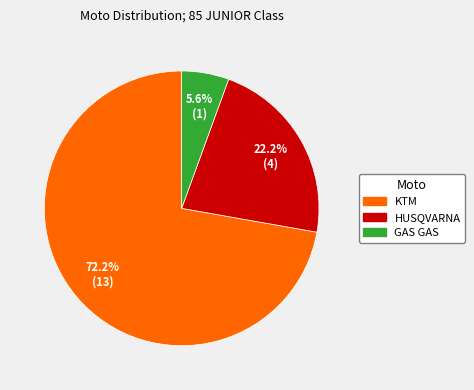

To the nearest percent, what portion does KTM represent?

72%